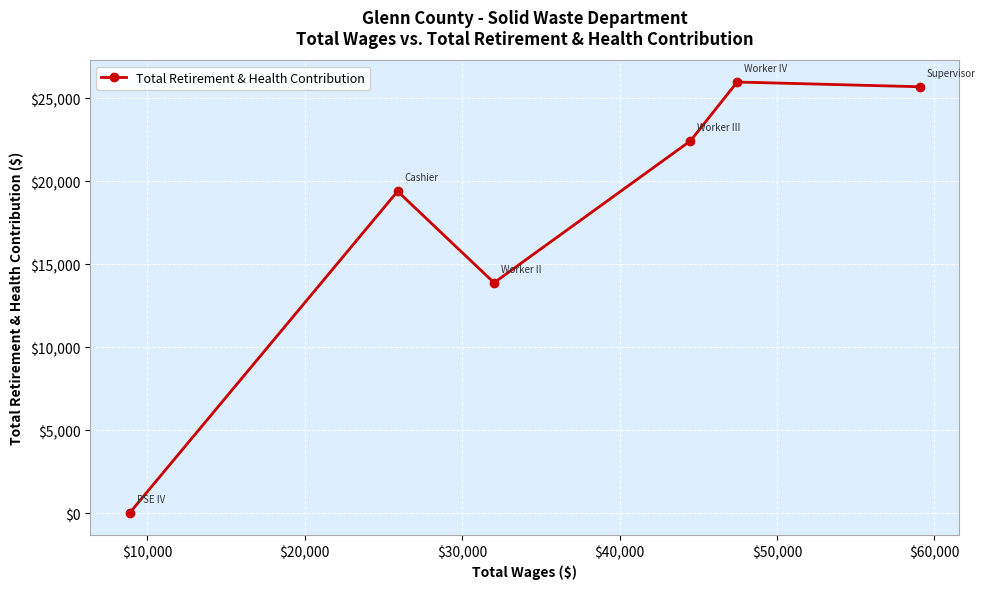

What is the greatest value displayed?

25982